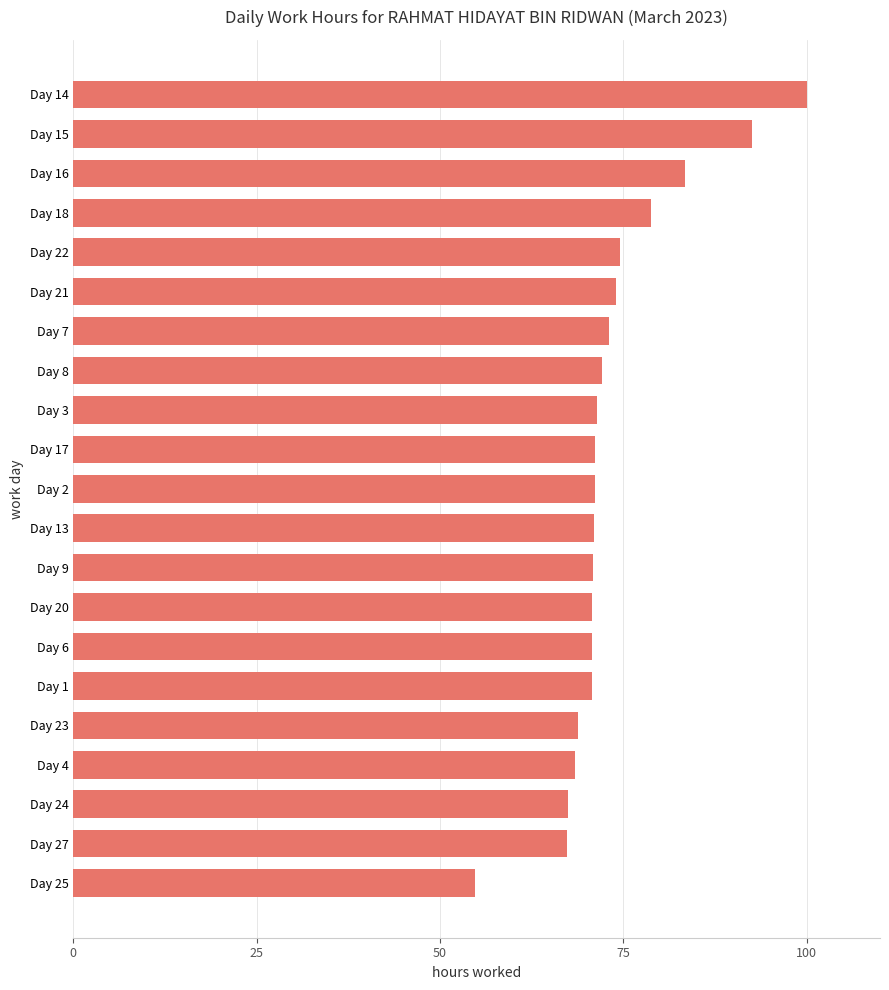

What value does the data have at Day 6?

70.8